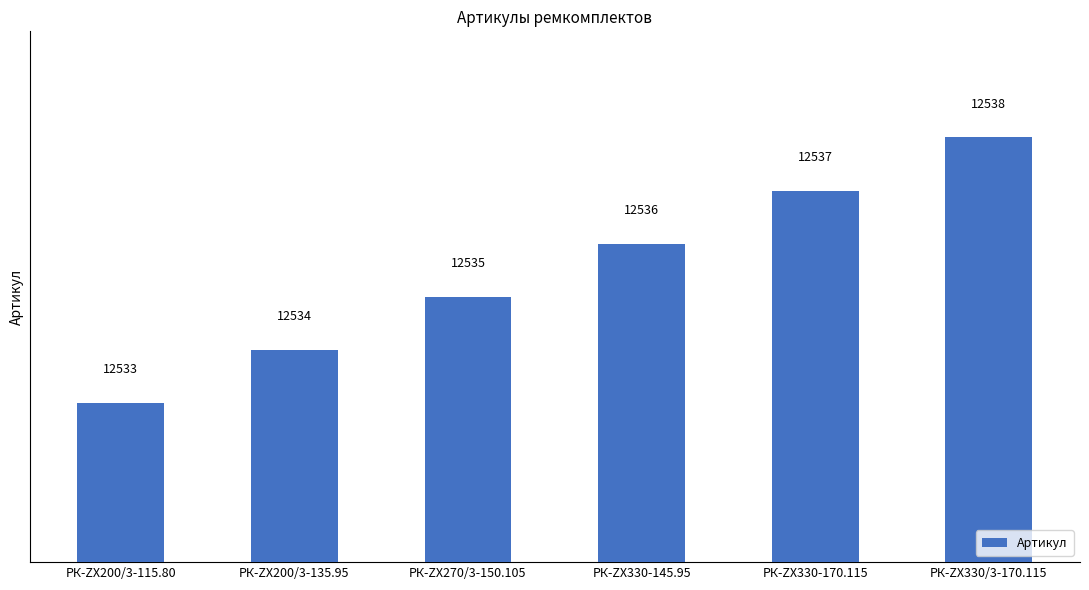

What is the difference between the values at РК-ZX330-145.95 and РК-ZX270/3-150.105?

1